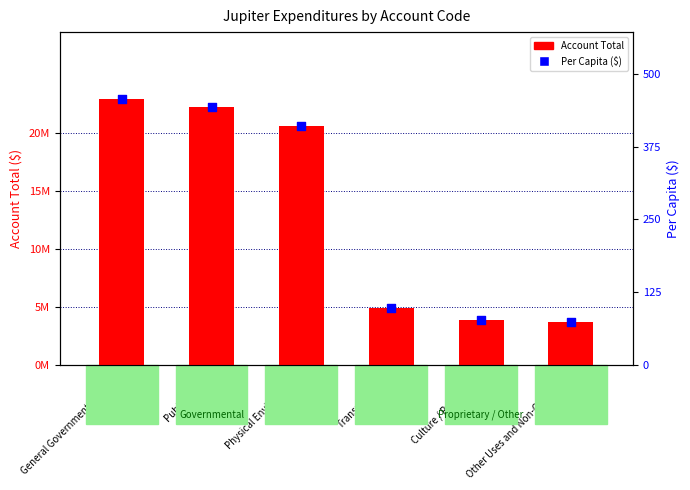

Which series reaches the minimum Y coordinate?

Per Capita ($)